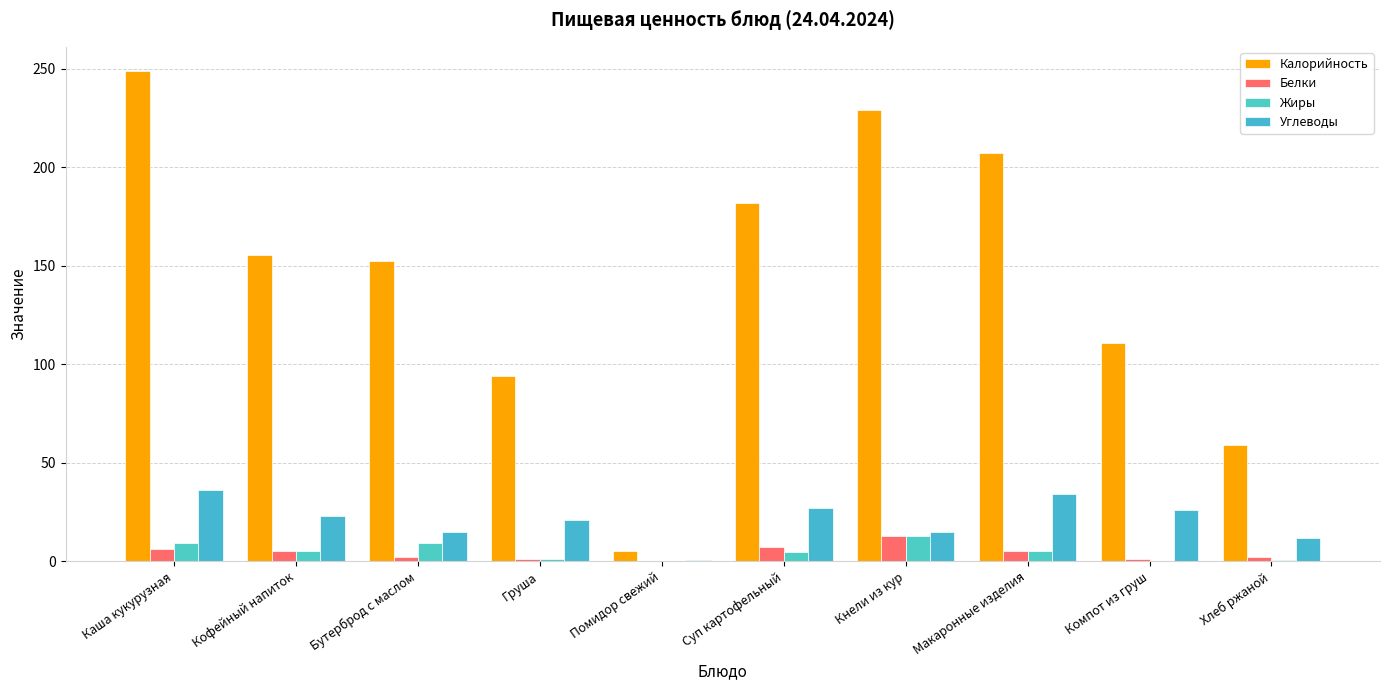

What is the label of the 4th bar from the left?

Груша